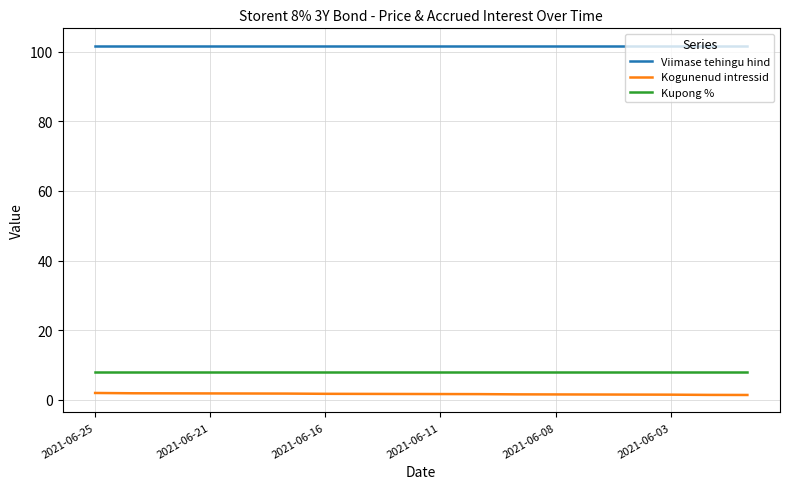

What is the highest value of the Kogunenud intressid series?

2.0